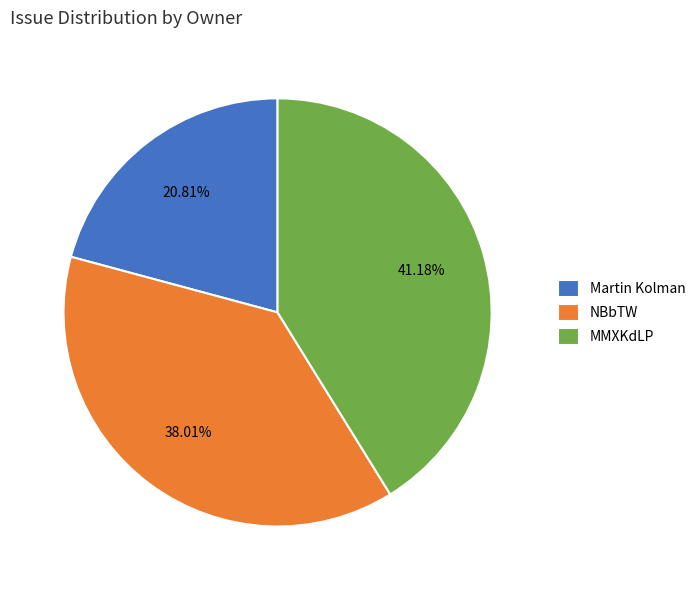

True or false: Martin Kolman accounts for 21% of the total.

True